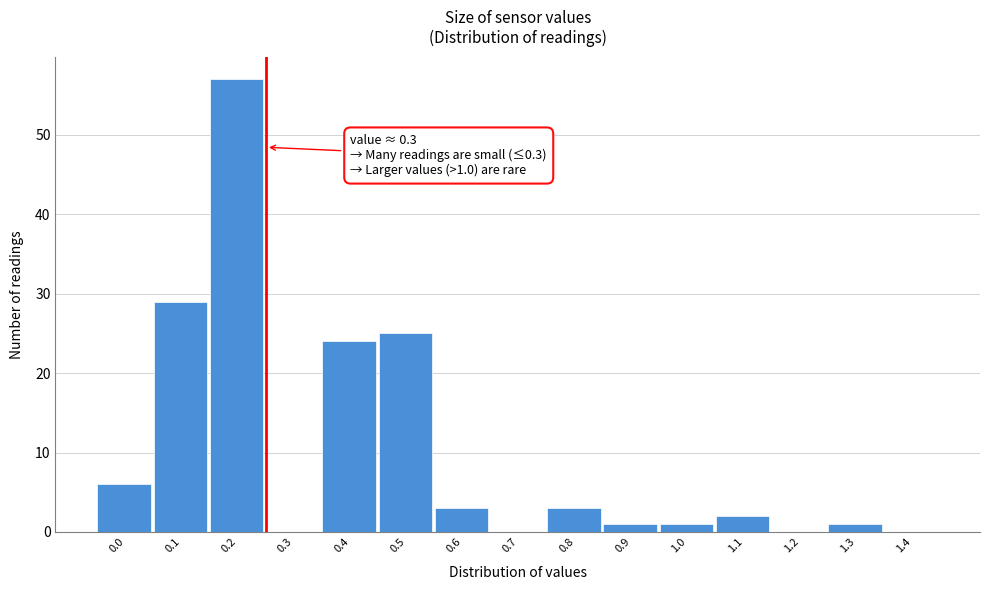

Reading left to right, what are all the values shown in this chart?

0.0=6	0.1=29	0.2=57	0.3=0	0.4=24	0.5=25	0.6=3	0.7=0	0.8=3	0.9=1	1.0=1	1.1=2	1.2=0	1.3=1	1.4=0